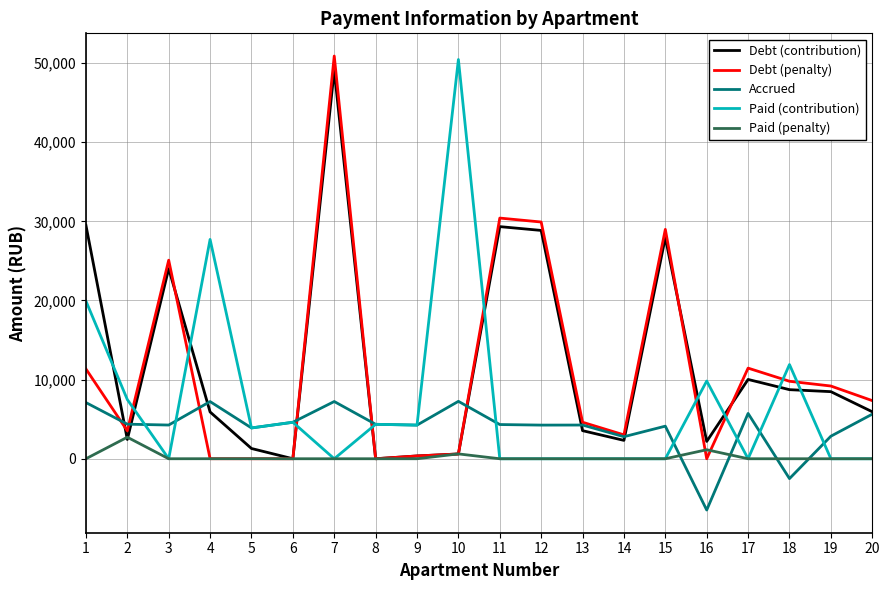

After their last crossing, which series has the higher values: Accrued or Debt (penalty)?

Debt (penalty)